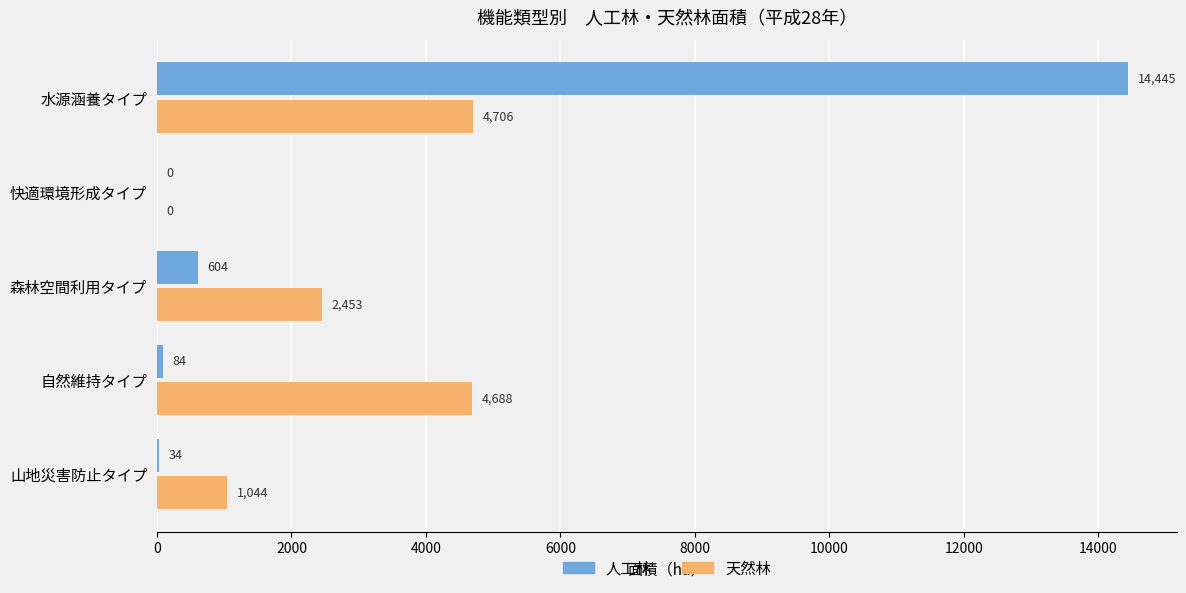

True or false: 人工林 has a value of 6534 at 水源涵養タイプ.

False